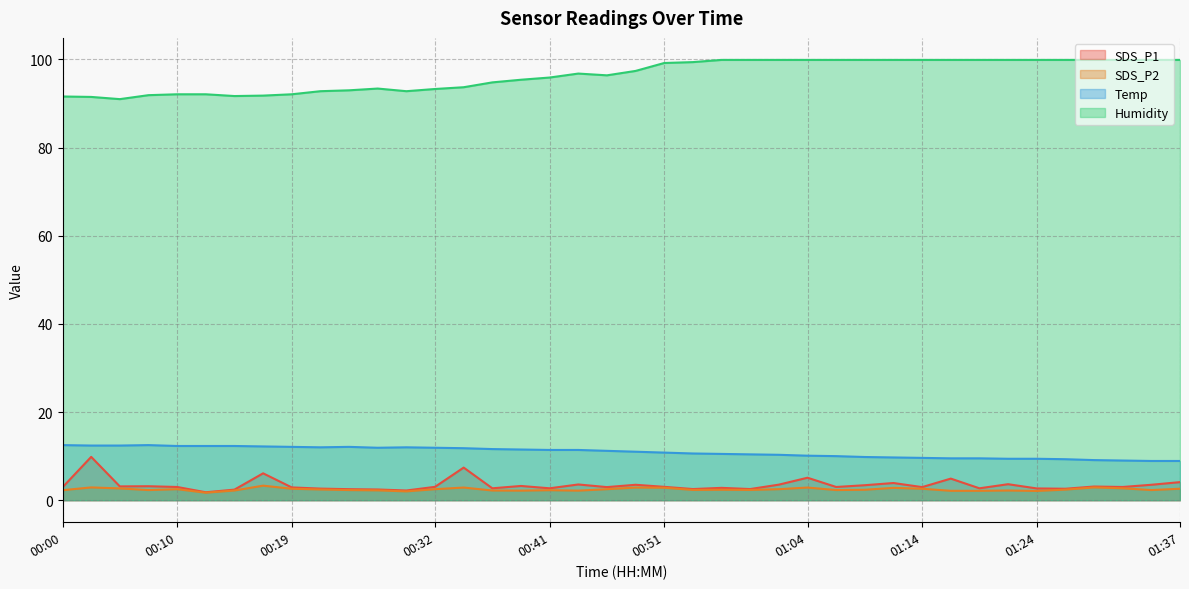

How many interior local peaks does the Humidity series have?

2